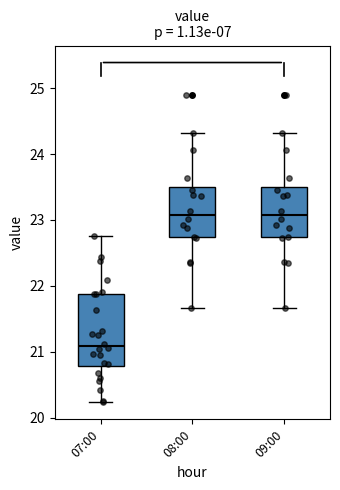

Reading left to right, transcribe this box plot: for each box, give where its median line is, the range the box spans, and where its two whiskers end, as read against the y-axis. The values are not printed on the chart, so give them approximately, as read against the axis.

07:00: median 21.1, box 20.8 to 21.9, whiskers 20.2 to 22.8
08:00: median 23.1, box 22.7 to 23.5, whiskers 21.7 to 24.3
09:00: median 23.1, box 22.7 to 23.5, whiskers 21.7 to 24.3